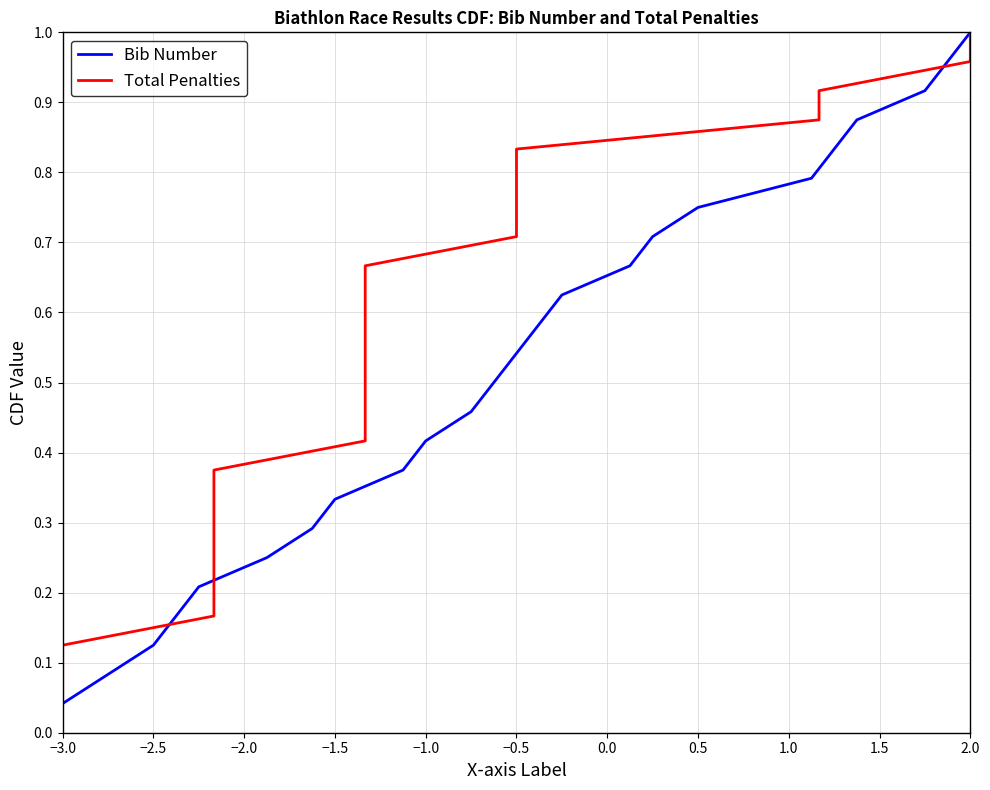

Is it true that Bib Number equals 1.1 at 0.5?

False